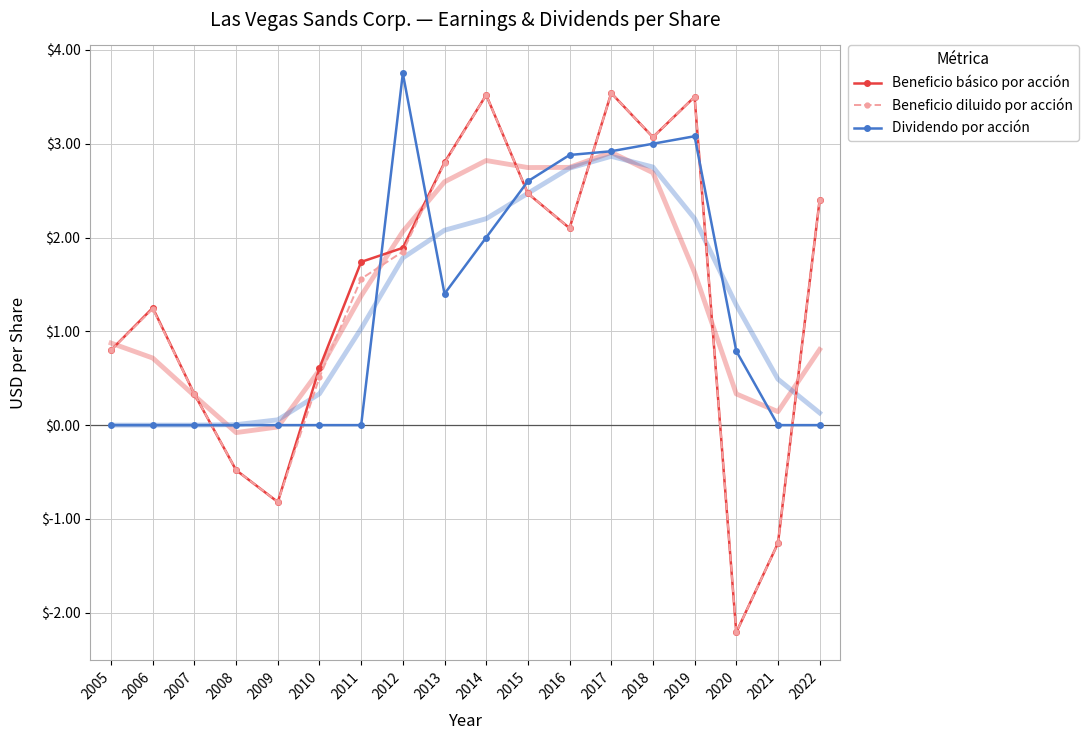

Reading left to right, extract all data points from this chart.

Beneficio básico por acción: 2005=0.8	2006=1.2	2007=0.3	2008=-0.5	2009=-0.8	2010=0.6	2011=1.7	2012=1.9	2013=2.8	2014=3.5	2015=2.5	2016=2.1	2017=3.5	2018=3.1	2019=3.5	2020=-2.2	2021=-1.3	2022=2.4
Beneficio diluido por acción: 2005=0.8	2006=1.2	2007=0.3	2008=-0.5	2009=-0.8	2010=0.5	2011=1.6	2012=1.9	2013=2.8	2014=3.5	2015=2.5	2016=2.1	2017=3.5	2018=3.1	2019=3.5	2020=-2.2	2021=-1.3	2022=2.4
Dividendo por acción: 2005=0.0	2006=0.0	2007=0.0	2008=0.0	2009=0.0	2010=0.0	2011=0.0	2012=3.8	2013=1.4	2014=2.0	2015=2.6	2016=2.9	2017=2.9	2018=3.0	2019=3.1	2020=0.8	2021=0.0	2022=0.0